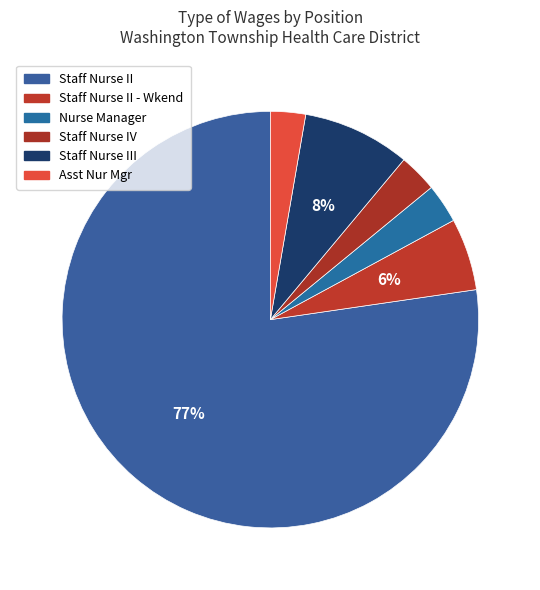

Count the number of slices in the pie.

6